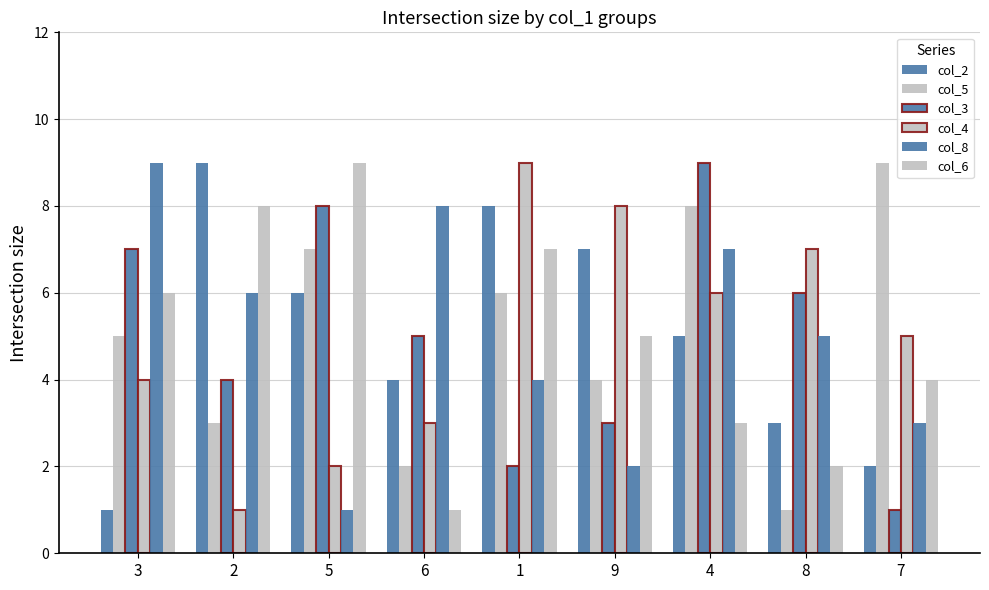

How many categories are shown in the chart?

9